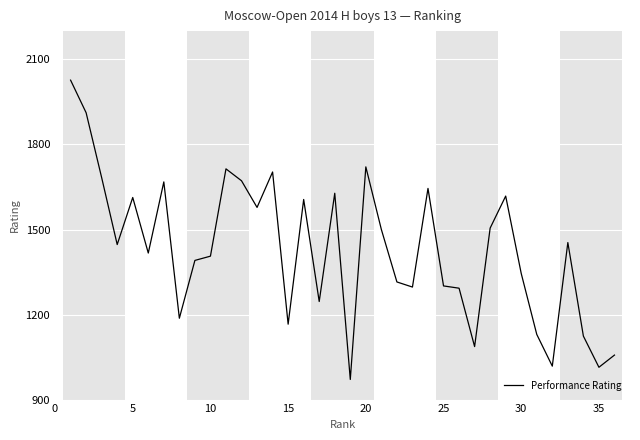

How many lines are shown in the chart?

1